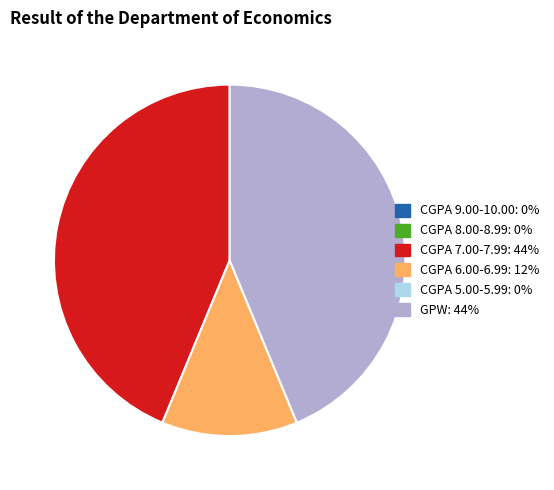

Does any single category account for the majority?

No